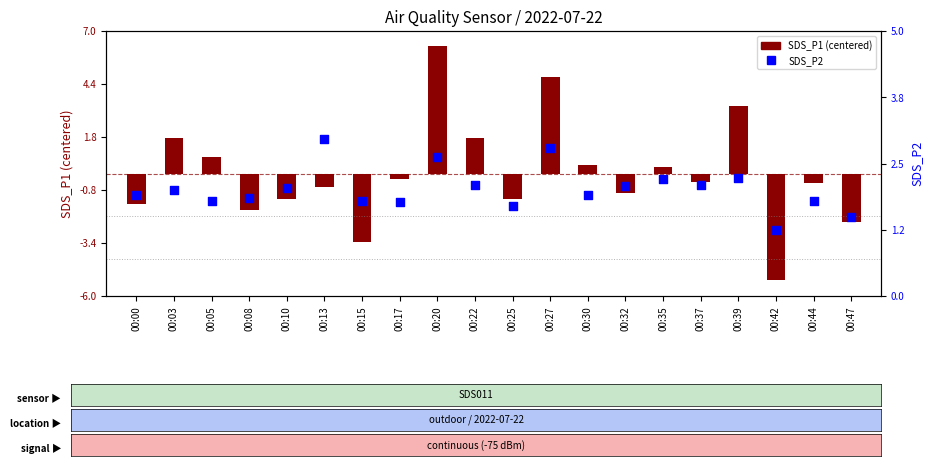

Which series reaches the maximum Y coordinate?

SDS_P1 (centered)